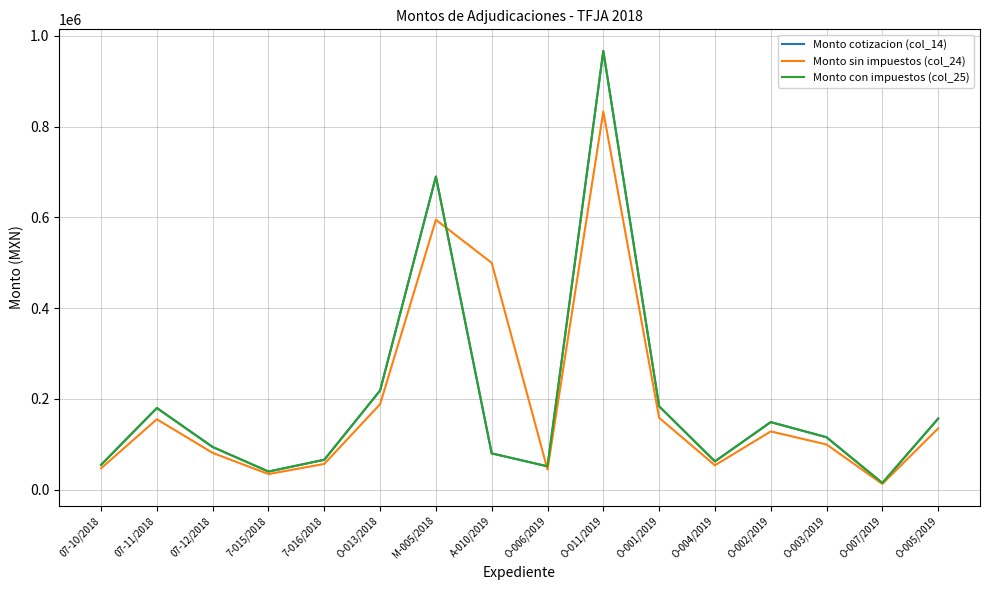

Which category has the lowest value in the Monto con impuestos (col_25) series?

O-007/2019